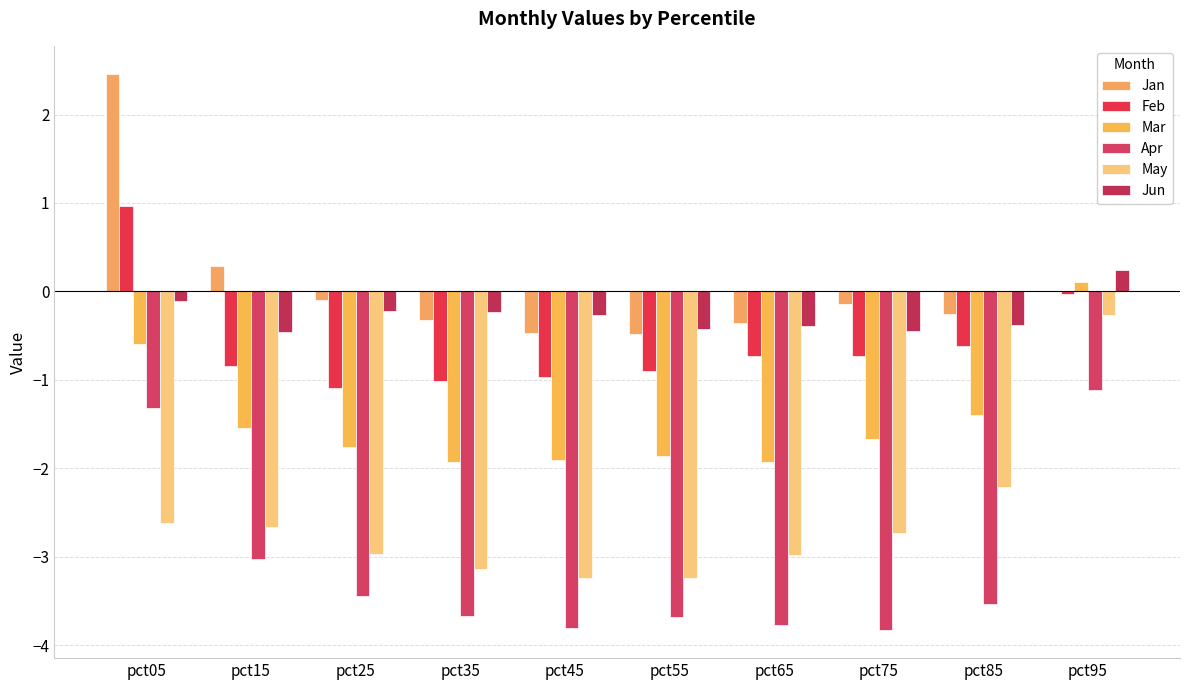

At which label does Feb first exceed 0?

pct05